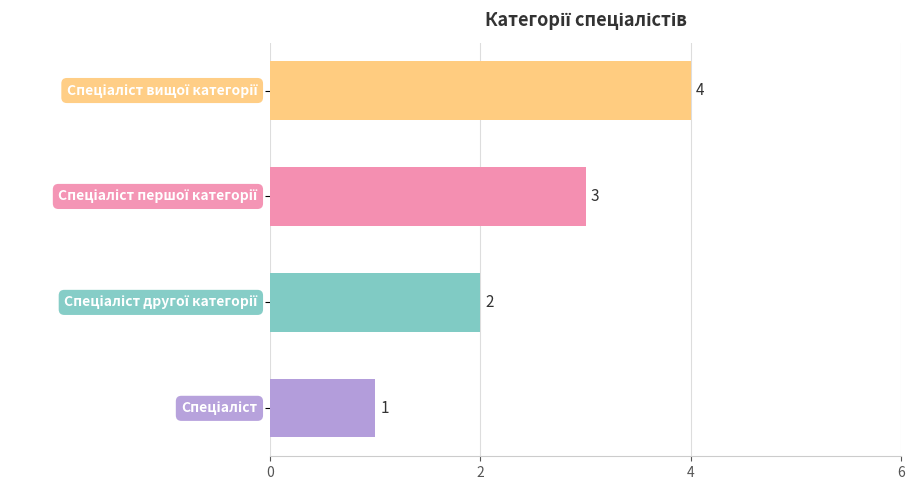

What is the sum of all values?

10